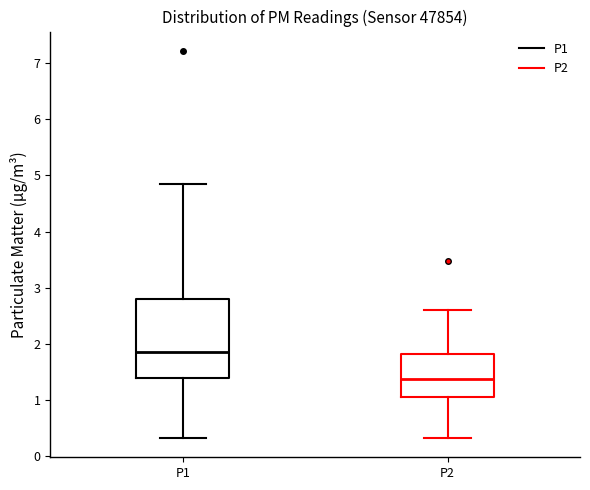

Where does the upper whisker of the box for P2 end on the y-axis? The values are not printed on the chart, so give them approximately, as read against the axis.

2.6